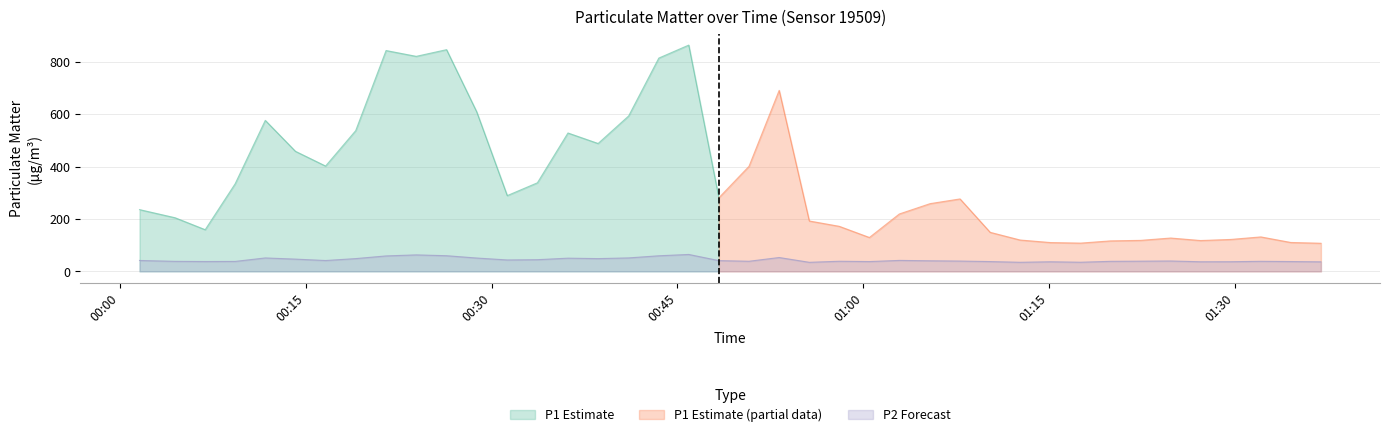

Where is the data nearest to the value 49?

2022-12-18T00:19:02